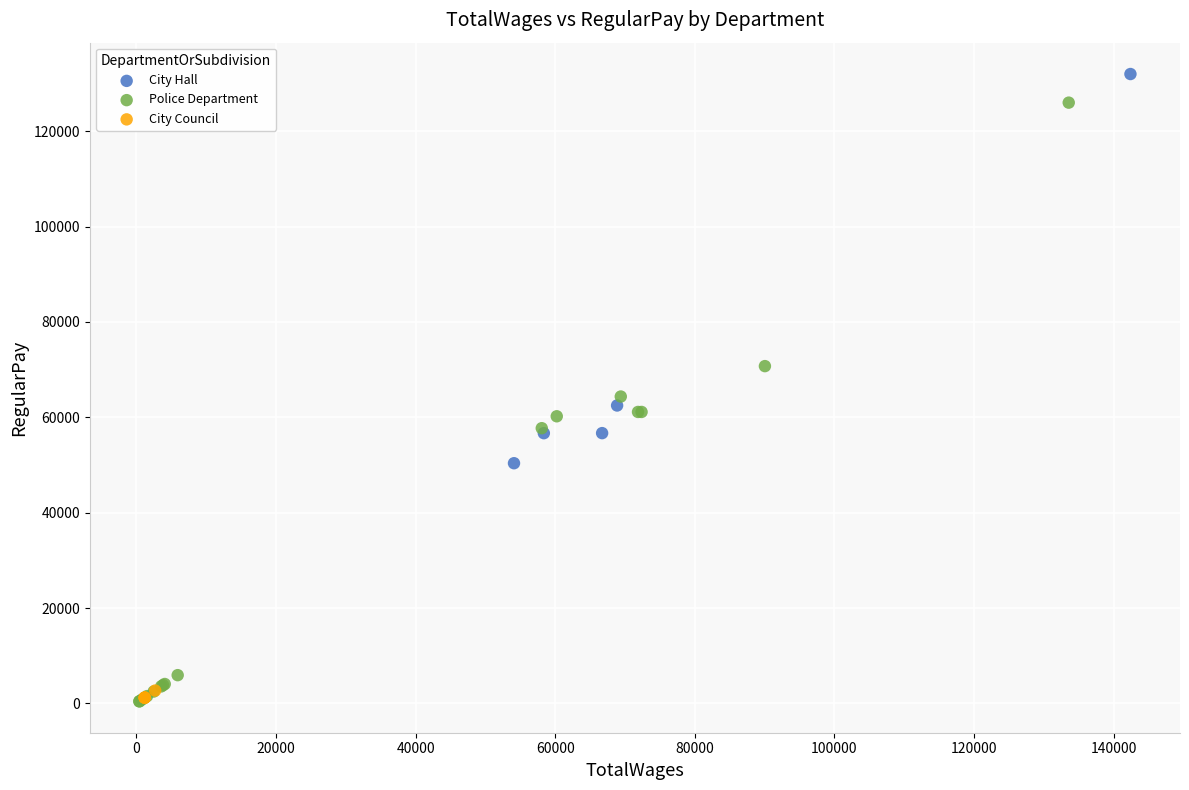

Which series has the largest Y range (max minus min)?

Police Department